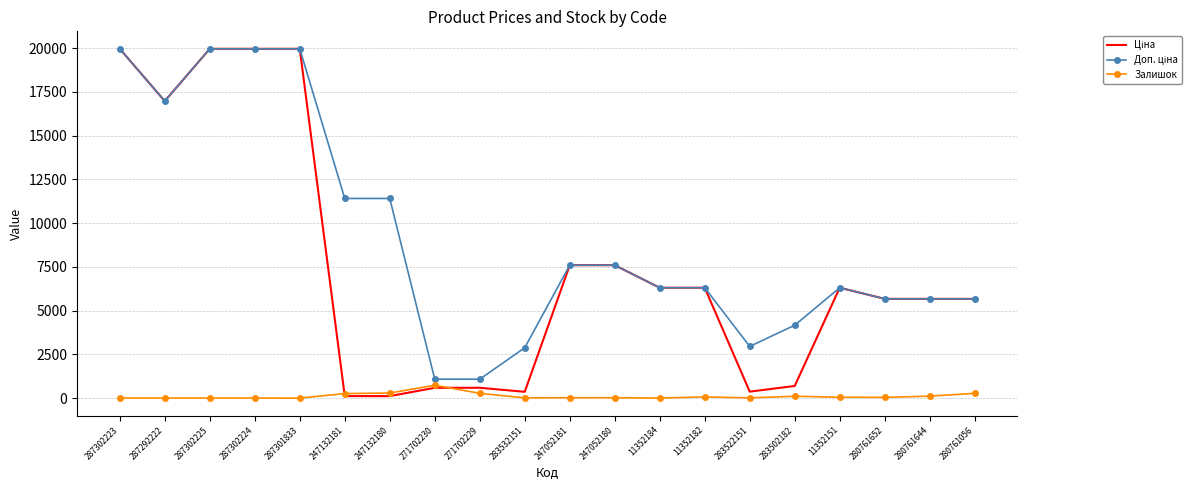

Which category has the highest value in the Залишок series?

271702230